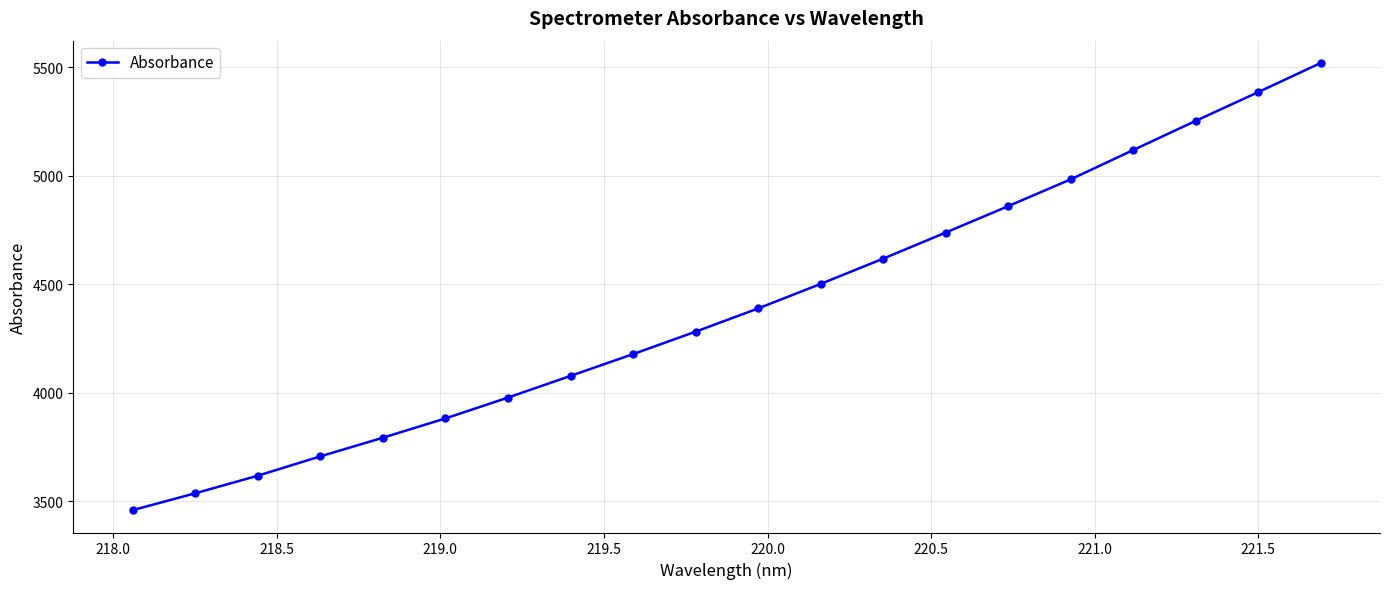

Count the number of data series in this chart.

1